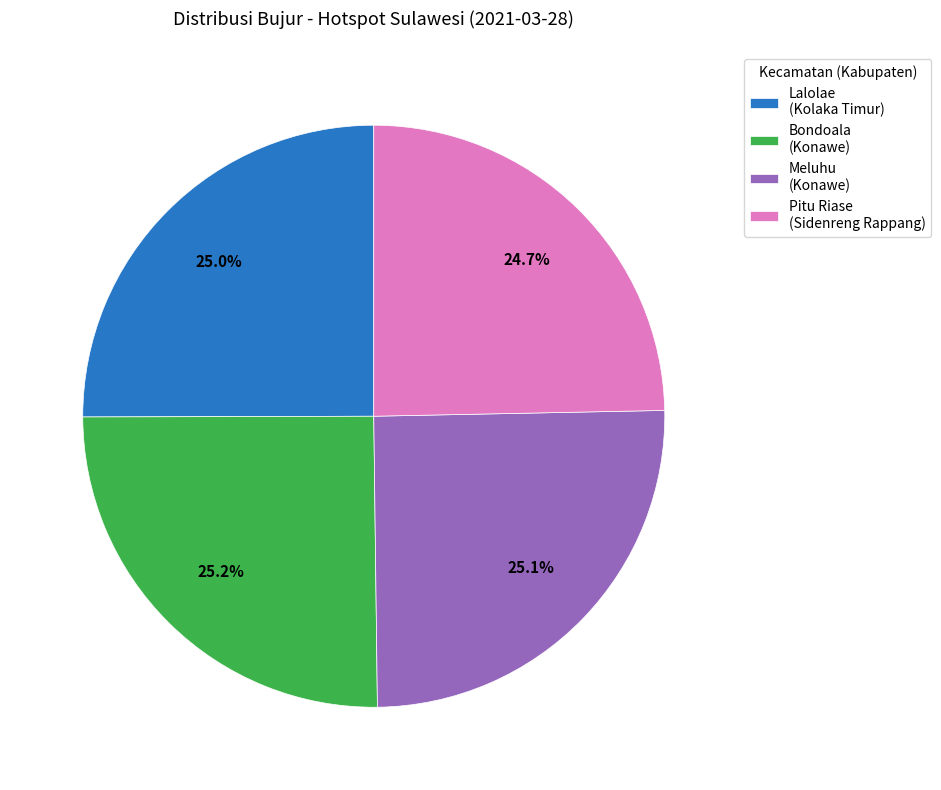

Approximately how many times larger is the value at Lalolae (Kolaka Timur) compared to Meluhu (Konawe)?

1.0